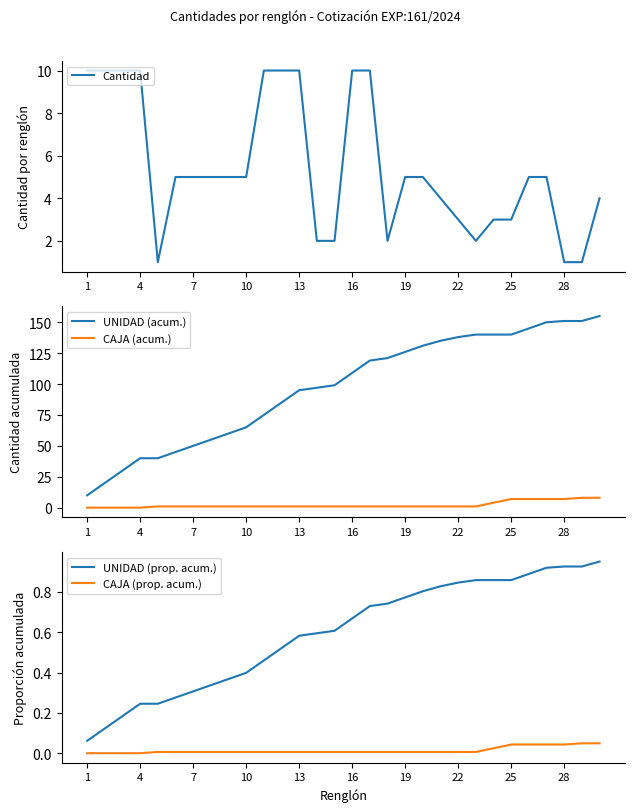

What are all the series names shown in the legend?

Cantidad, UNIDAD (acum.), CAJA (acum.), UNIDAD (prop. acum.), CAJA (prop. acum.)